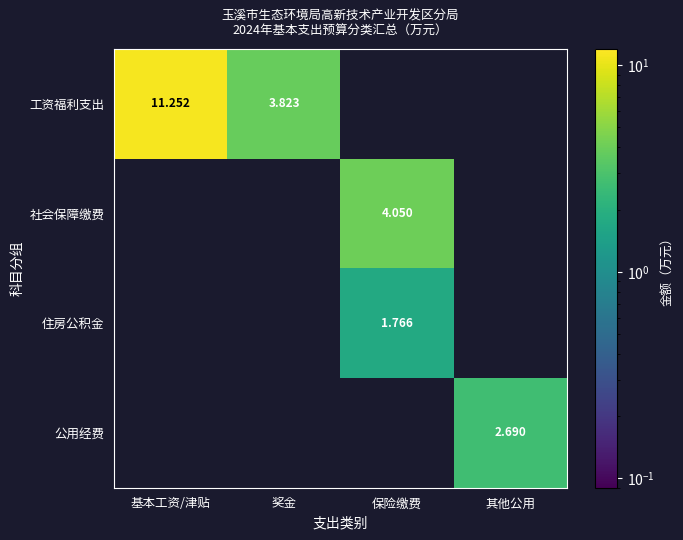

Between 奖金 and 基本工资/津贴, which is larger?

基本工资/津贴